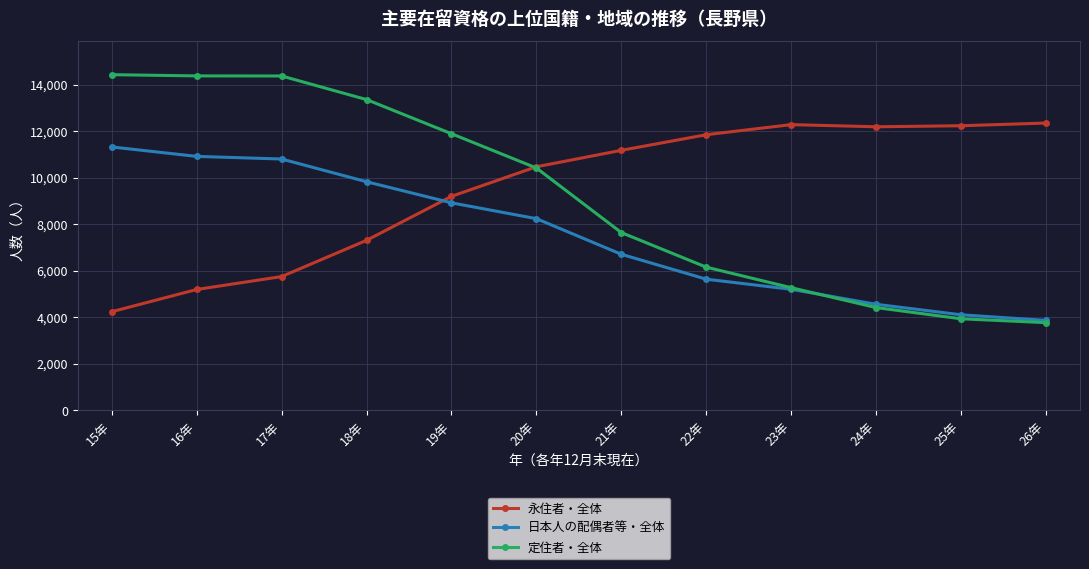

True or false: 日本人の配偶者等・全体 and 定住者・全体 intersect in this chart.

True